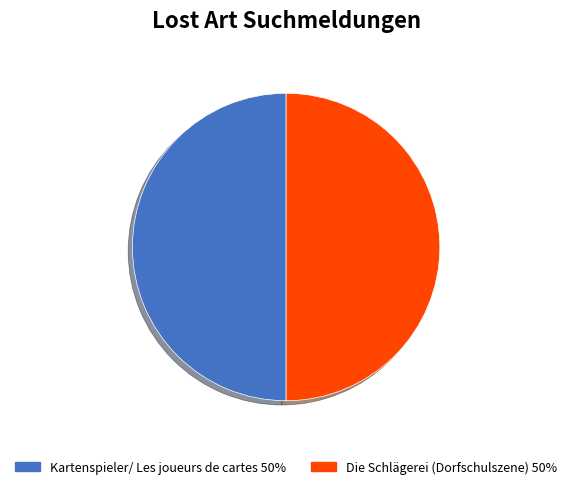

Is the sum of Kartenspieler/ Les joueurs de cartes 50% and Die Schlägerei (Dorfschulszene) 50% greater than half?

Yes